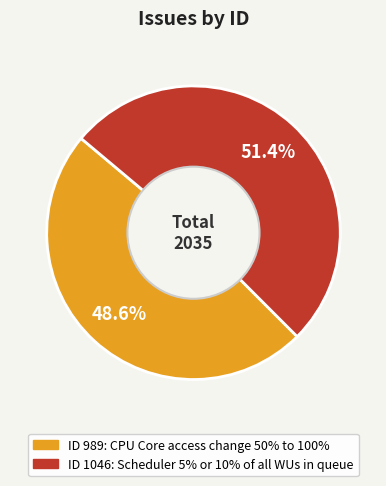

Does any single category account for the majority?

Yes